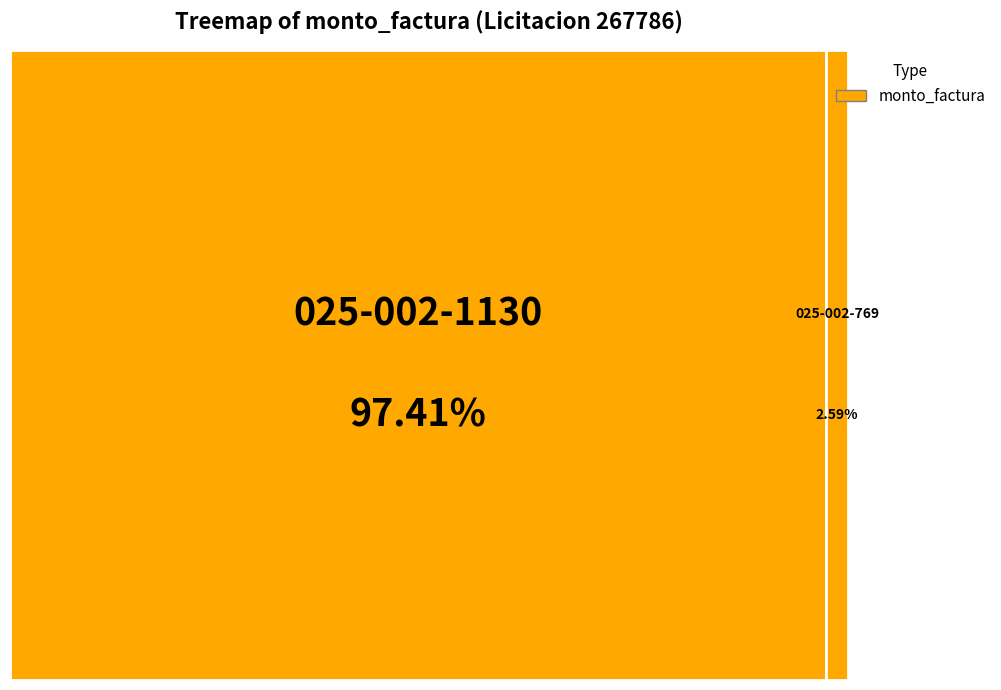

Which slice is the largest?

025-002-1130